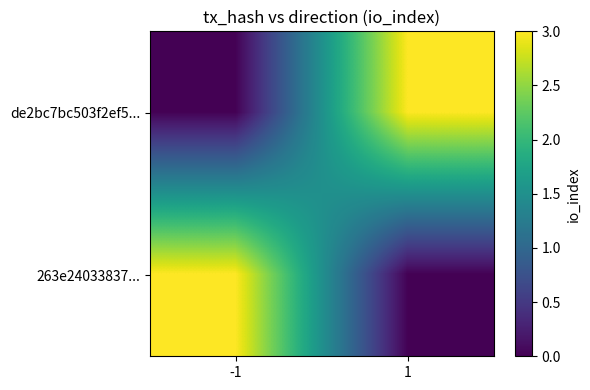

Reading left to right, transcribe all the data shown in this chart.

de2bc7bc503f2ef5...: -1=0	1=3
263e24033837...: -1=3	1=0